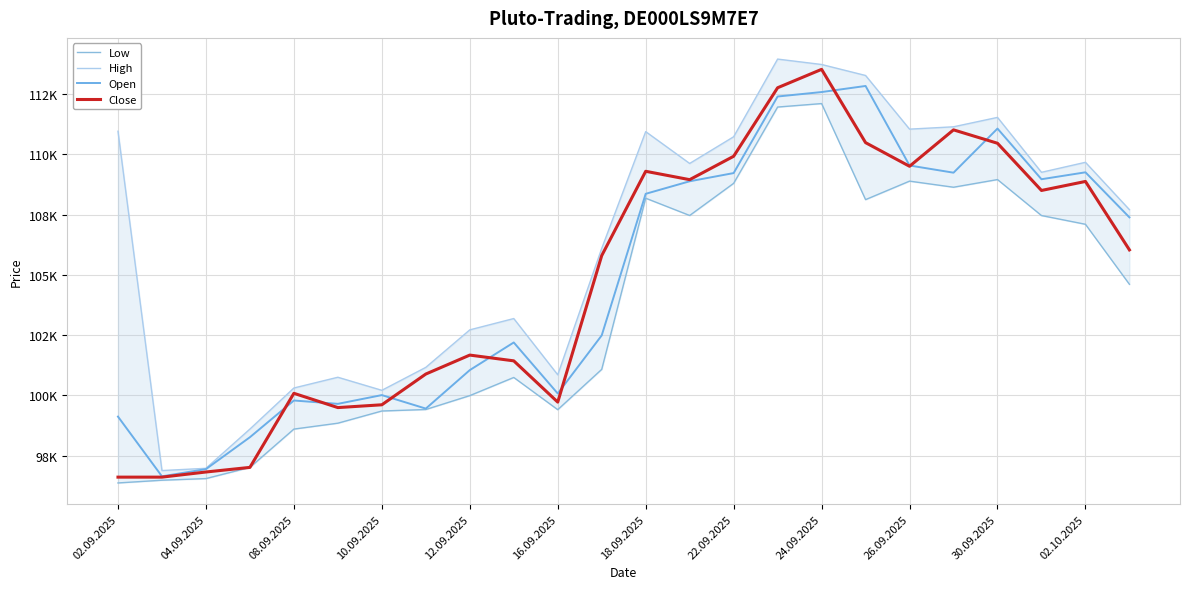

How many values in the Low series exceed 104606?

11